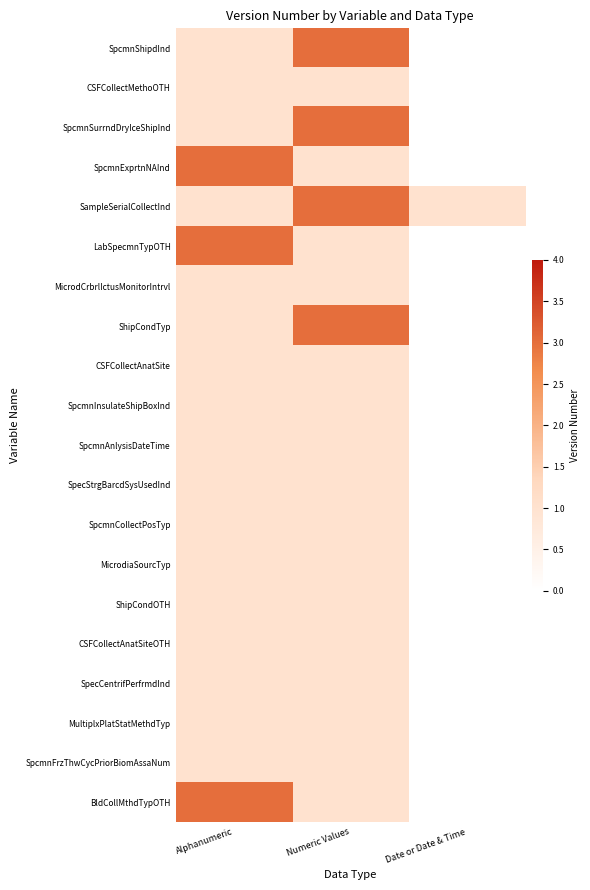

Reading left to right, what are all the values shown in this chart?

SpcmnShipdInd: Alphanumeric=1	Numeric Values=3	Date or Date & Time=0
CSFCollectMethoOTH: Alphanumeric=1	Numeric Values=1	Date or Date & Time=0
SpcmnSurrndDryIceShipInd: Alphanumeric=1	Numeric Values=3	Date or Date & Time=0
SpcmnExprtnNAInd: Alphanumeric=3	Numeric Values=1	Date or Date & Time=0
SampleSerialCollectInd: Alphanumeric=1	Numeric Values=3	Date or Date & Time=1
LabSpecmnTypOTH: Alphanumeric=3	Numeric Values=1	Date or Date & Time=0
MicrodCrbrlIctusMonitorIntrvl: Alphanumeric=1	Numeric Values=1	Date or Date & Time=0
ShipCondTyp: Alphanumeric=1	Numeric Values=3	Date or Date & Time=0
CSFCollectAnatSite: Alphanumeric=1	Numeric Values=1	Date or Date & Time=0
SpcmnInsulateShipBoxInd: Alphanumeric=1	Numeric Values=1	Date or Date & Time=0
SpcmnAnlysisDateTime: Alphanumeric=1	Numeric Values=1	Date or Date & Time=0
SpecStrgBarcdSysUsedInd: Alphanumeric=1	Numeric Values=1	Date or Date & Time=0
SpcmnCollectPosTyp: Alphanumeric=1	Numeric Values=1	Date or Date & Time=0
MicrodiaSourcTyp: Alphanumeric=1	Numeric Values=1	Date or Date & Time=0
ShipCondOTH: Alphanumeric=1	Numeric Values=1	Date or Date & Time=0
CSFCollectAnatSiteOTH: Alphanumeric=1	Numeric Values=1	Date or Date & Time=0
SpecCentrifPerfrmdInd: Alphanumeric=1	Numeric Values=1	Date or Date & Time=0
MultiplxPlatStatMethdTyp: Alphanumeric=1	Numeric Values=1	Date or Date & Time=0
SpcmnFrzThwCycPriorBiomAssaNum: Alphanumeric=1	Numeric Values=1	Date or Date & Time=0
BldCollMthdTypOTH: Alphanumeric=3	Numeric Values=1	Date or Date & Time=0